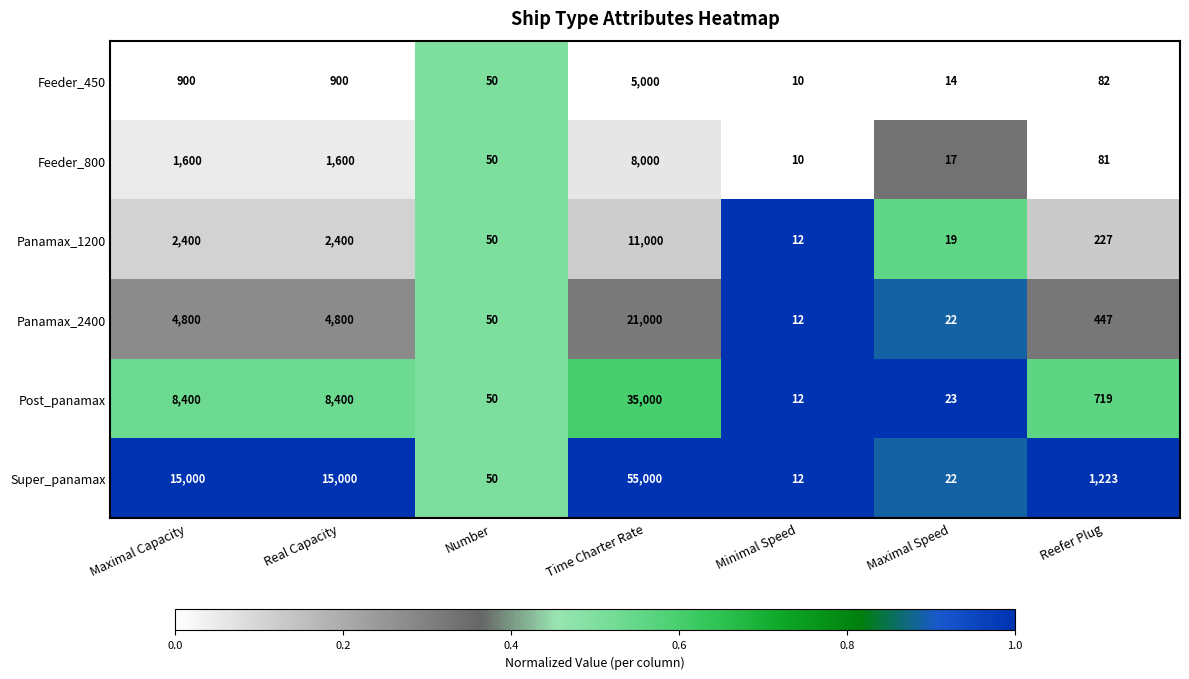

What is the spread (max minus min) of values at Time Charter Rate?

50000